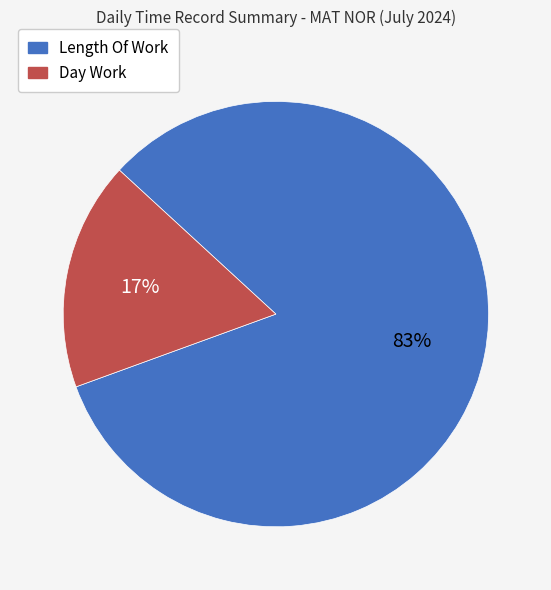

To the nearest percent, what is the average slice percentage?

50%